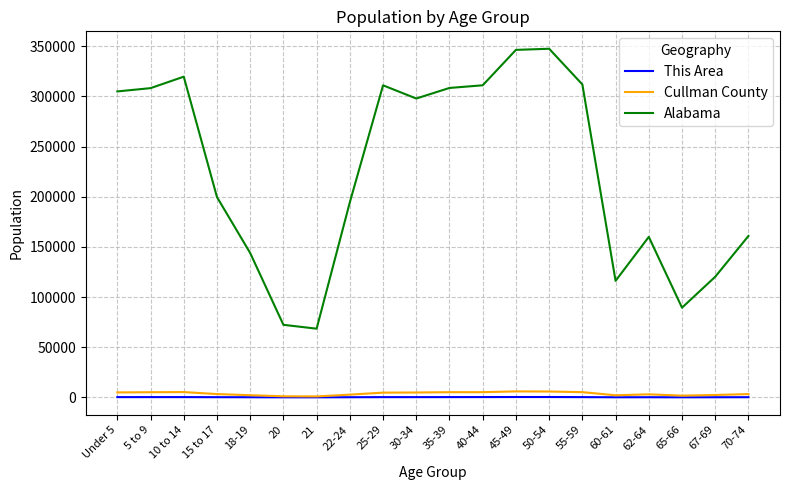

True or false: This Area and Alabama cross at least once.

False